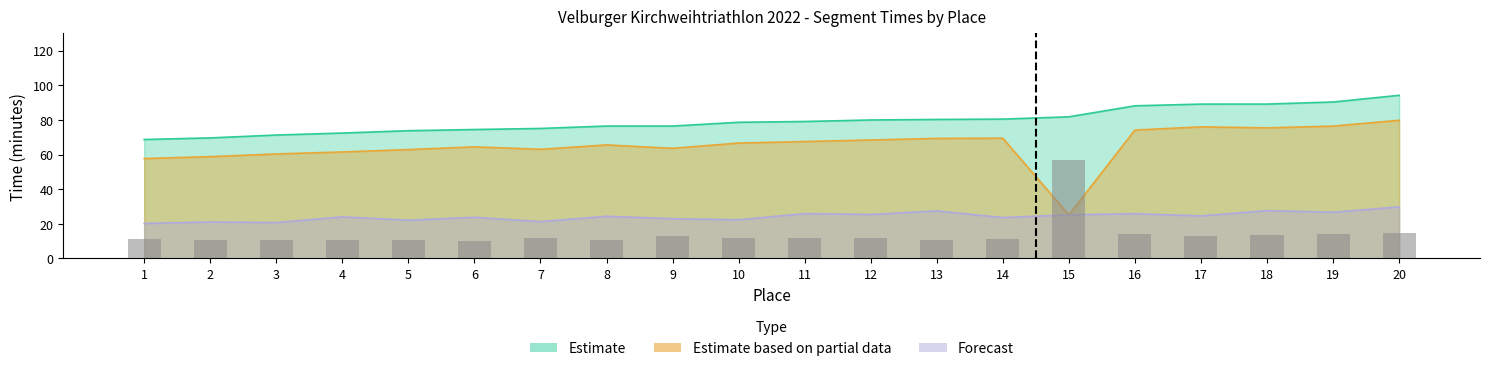

List the labels in order of value, largest first.

15, 20, 16, 19, 18, 17, 9, 7, 10, 11, 12, 1, 14, 13, 3, 4, 5, 8, 2, 6